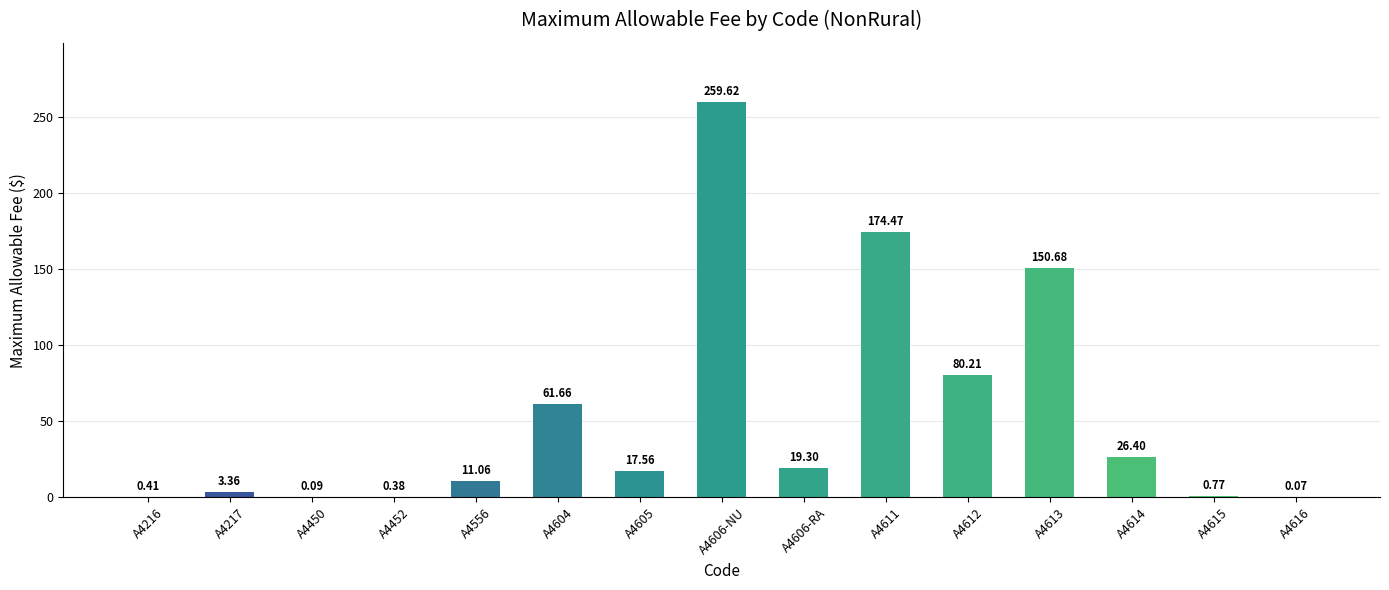

How many distinct data groups are displayed?

1